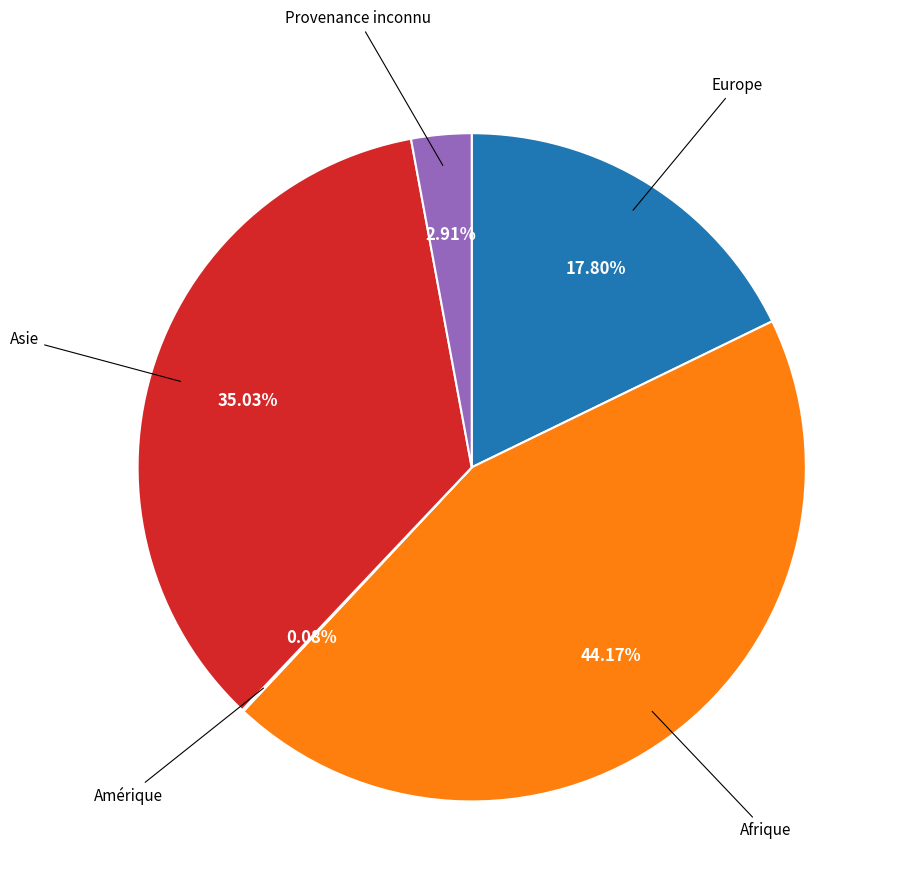

The Asie slice represents 35% of the pie. True or false?

True